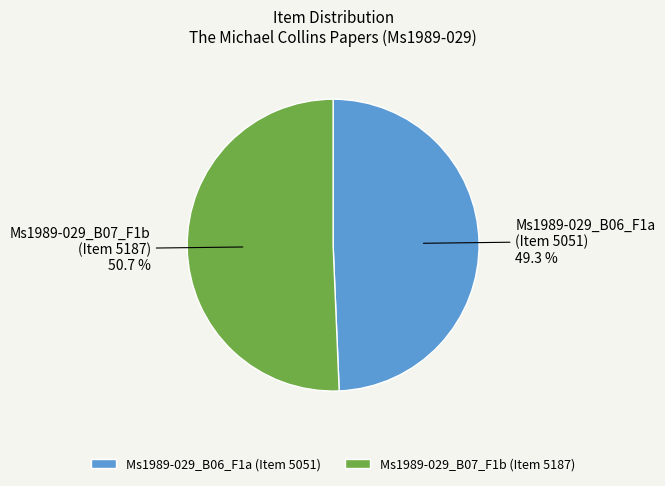

Combined, what portion of the pie is Ms1989-029_B06_F1a (Item 5051) and Ms1989-029_B07_F1b (Item 5187)?

100.0%